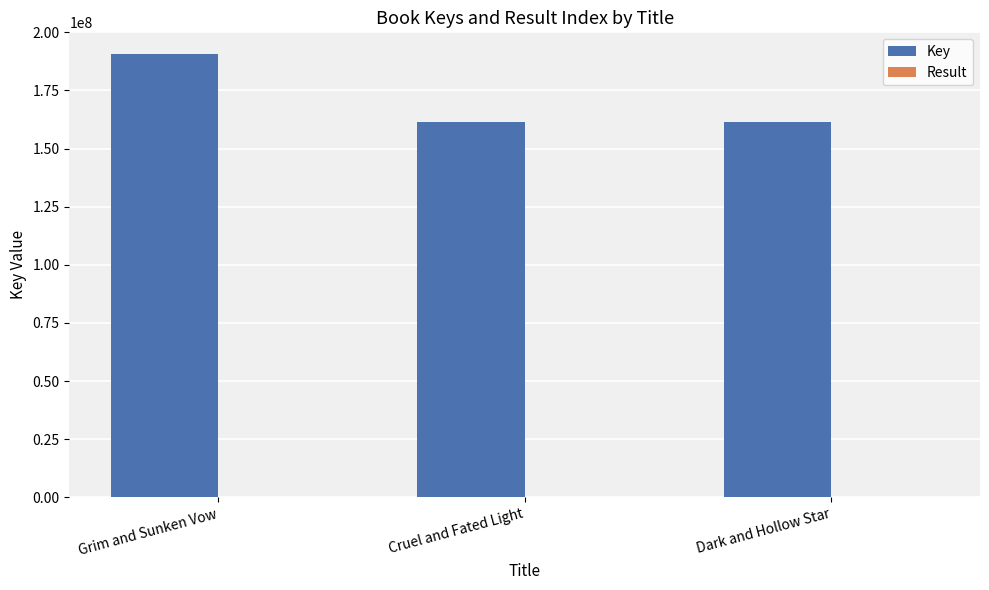

Between Grim and Sunken Vow and Dark and Hollow Star, which series saw the biggest shift?

Key